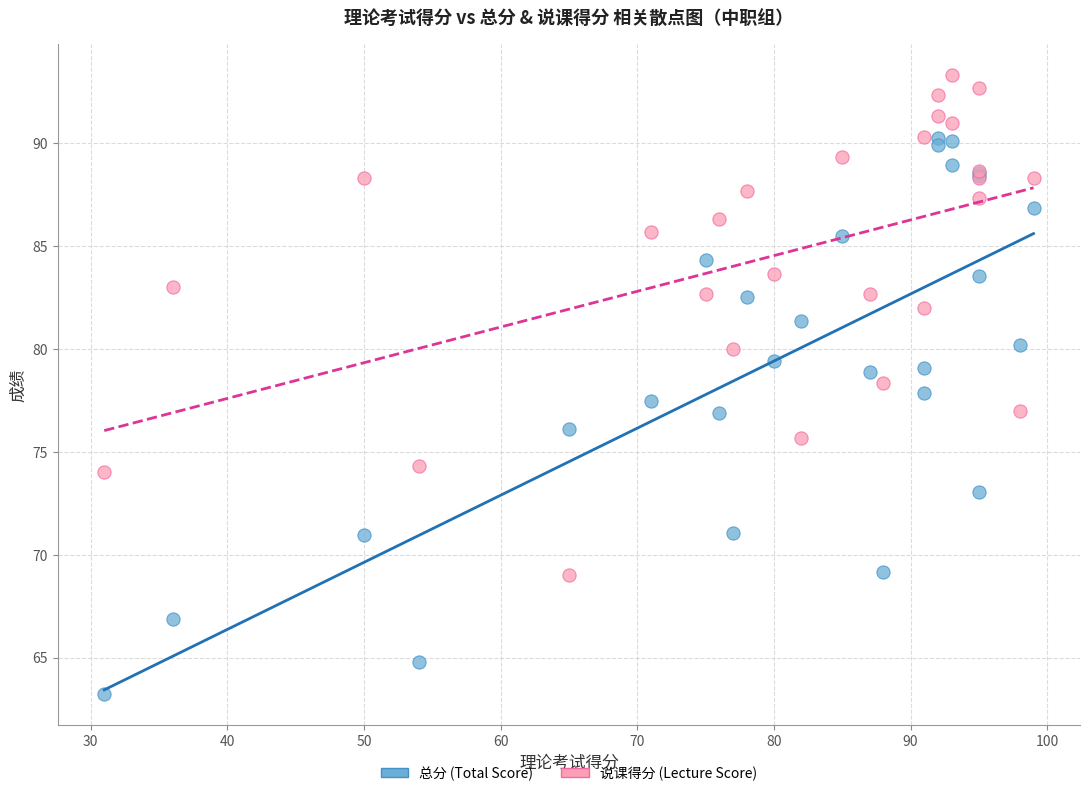

Which series contains the lowest Y value?

总分 (Total Score)